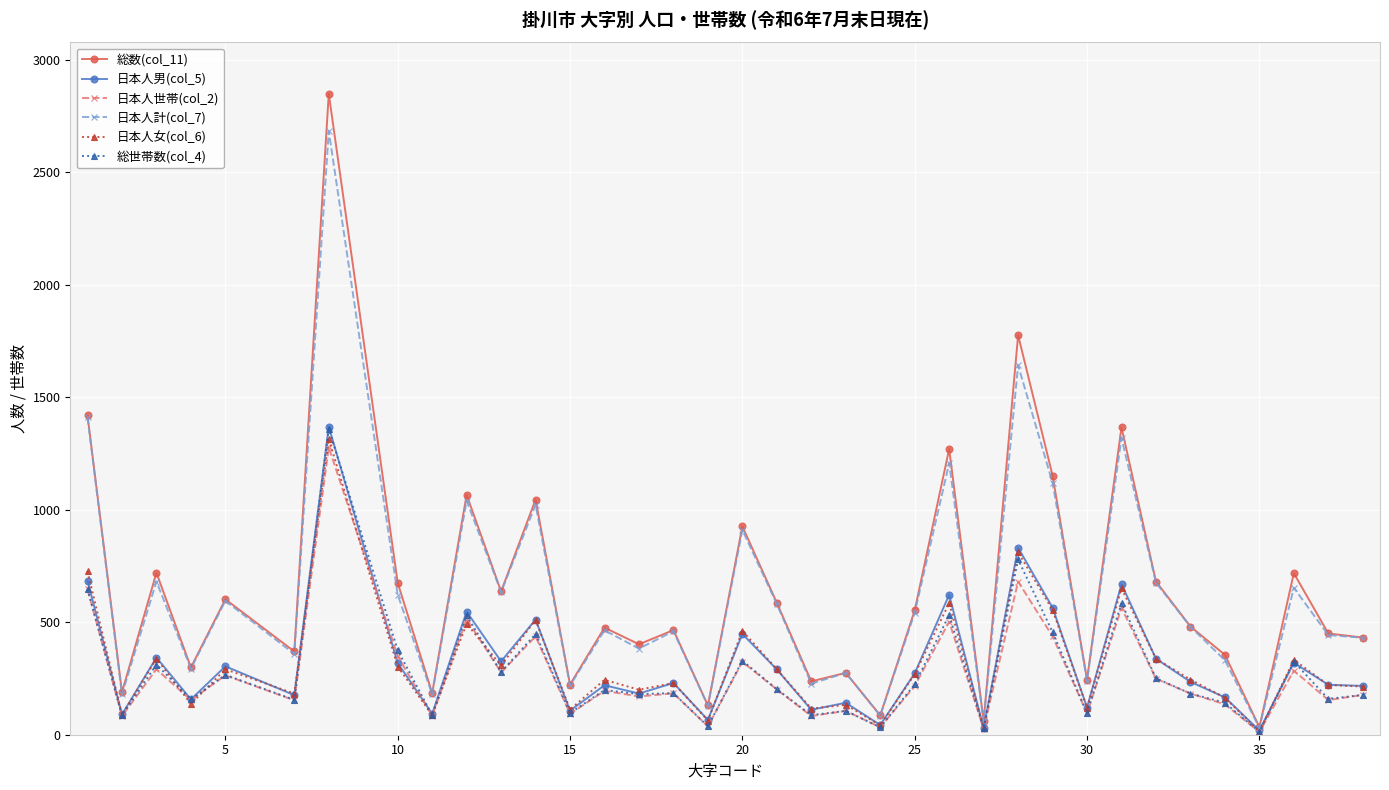

What is the greatest value displayed?

2849